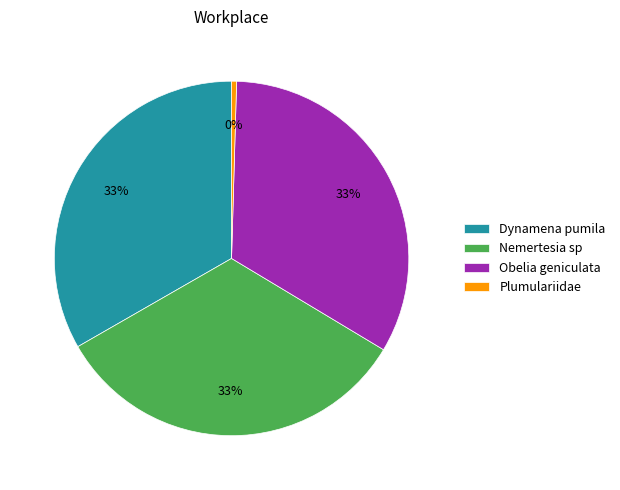

The Dynamena pumila slice represents 39% of the pie. True or false?

False